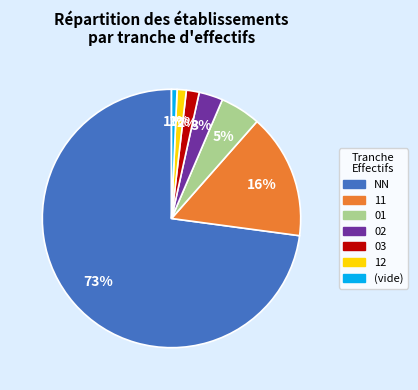

Does any single category account for the majority?

Yes